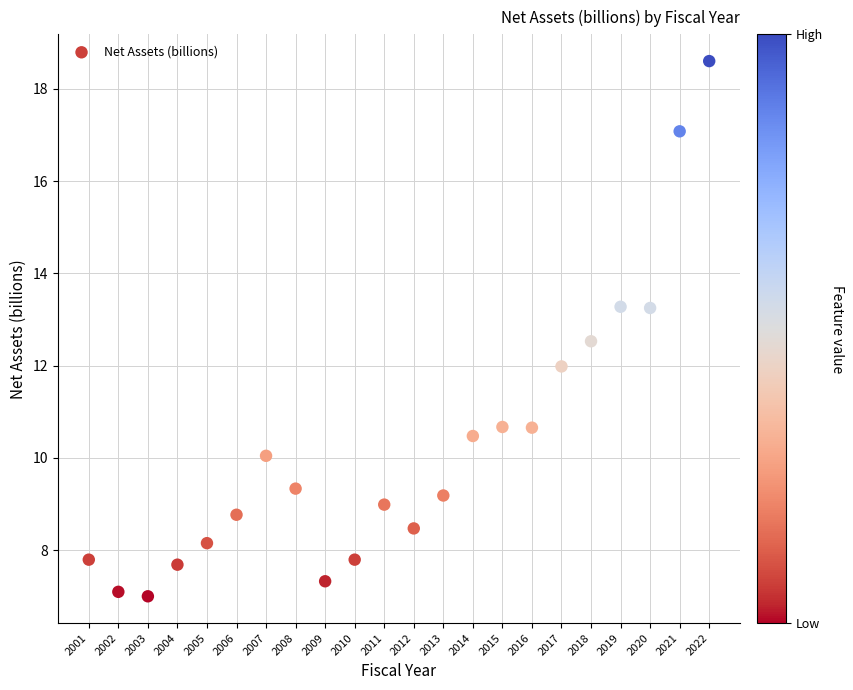

What is the range of Y values (max minus min)?

11.6